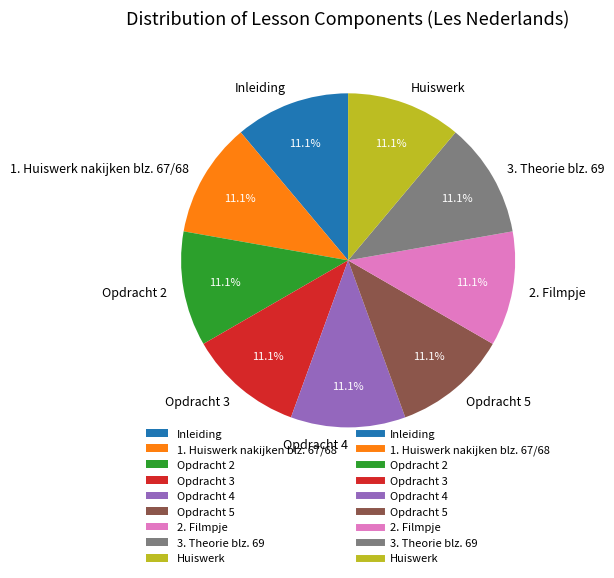

Does 3. Theorie blz. 69 represent more than half of the total?

No